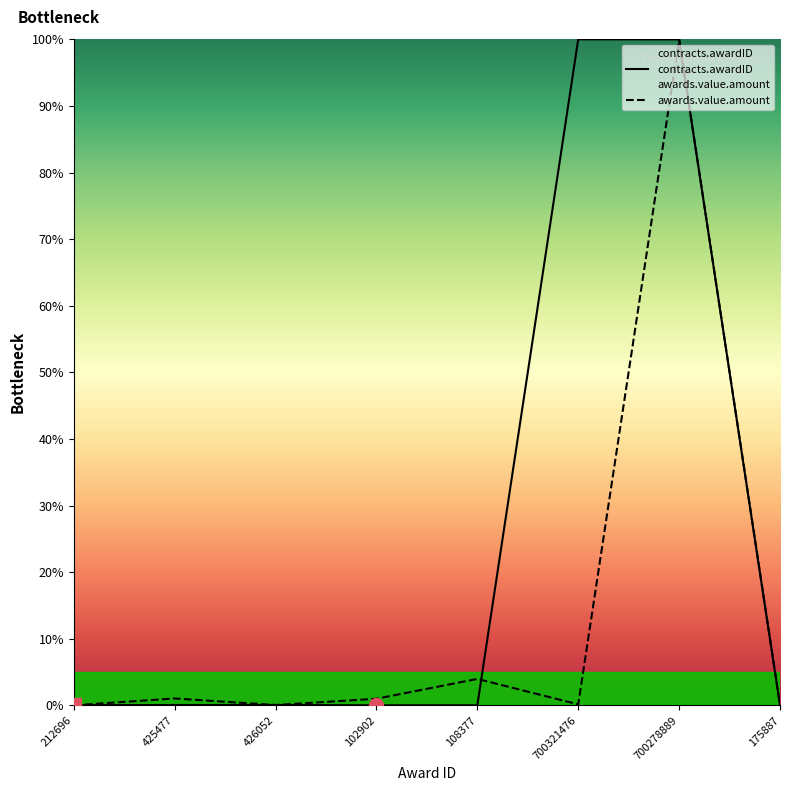

What is the value of the awards.value.amount point at the 7th from the left?

100.0